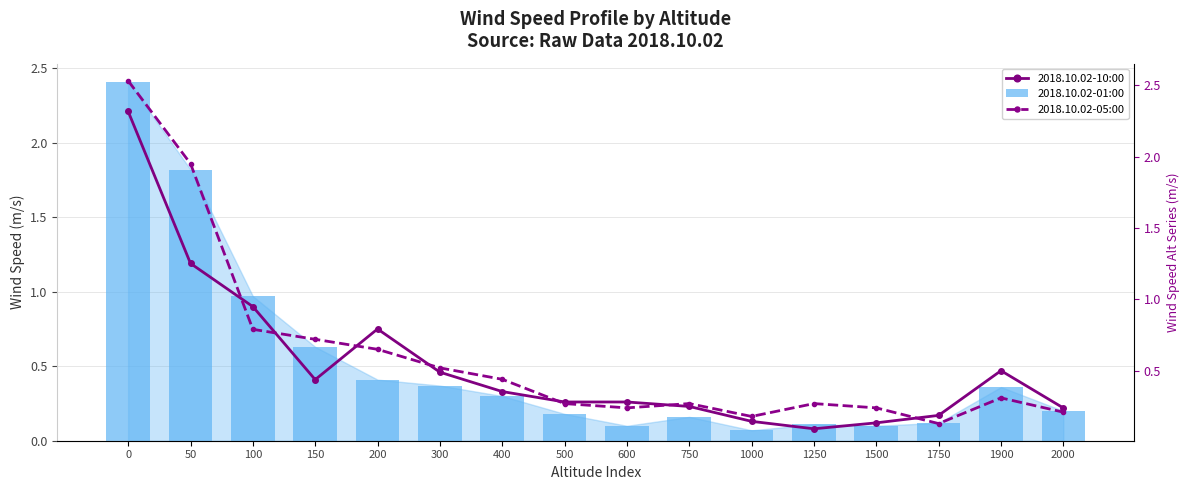

Reading right to left, what are all the values shown in this chart?

2018.10.02-10:00: 0.2	0.5	0.2	0.1	0.1	0.1	0.2	0.3	0.3	0.3	0.5	0.8	0.4	0.9	1.2	2.2
2018.10.02-01:00: 0.2	0.4	0.1	0.1	0.1	0.1	0.2	0.1	0.2	0.3	0.4	0.4	0.6	1.0	1.8	2.4
2018.10.02-05:00: 0.2	0.3	0.1	0.2	0.3	0.2	0.3	0.2	0.3	0.4	0.5	0.7	0.7	0.8	1.9	2.5